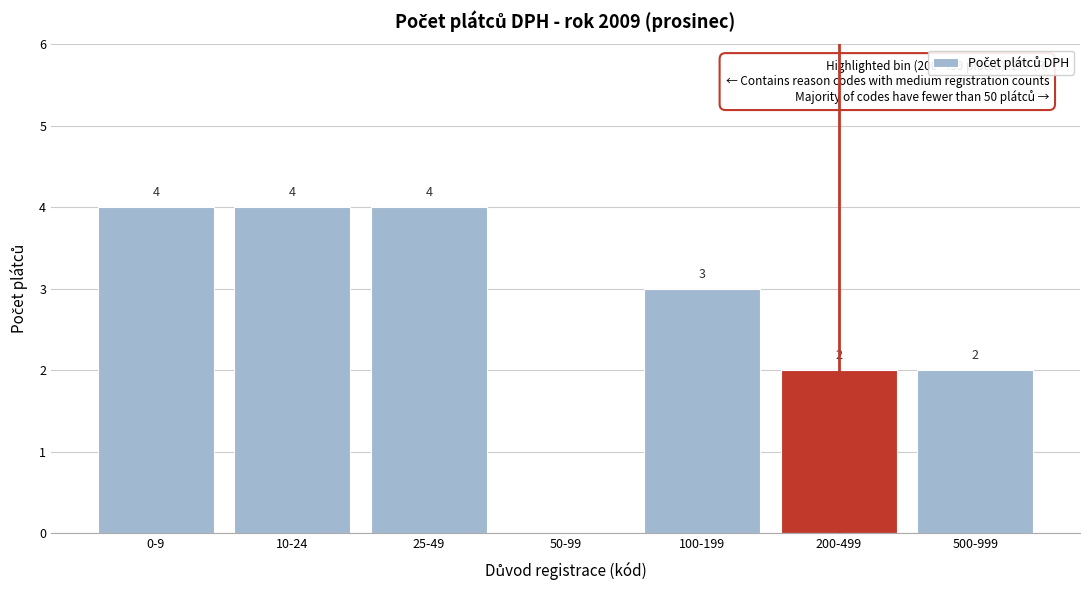

Reading left to right, extract all data points from this chart.

0-9=4	10-24=4	25-49=4	50-99=0	100-199=3	200-499=2	500-999=2